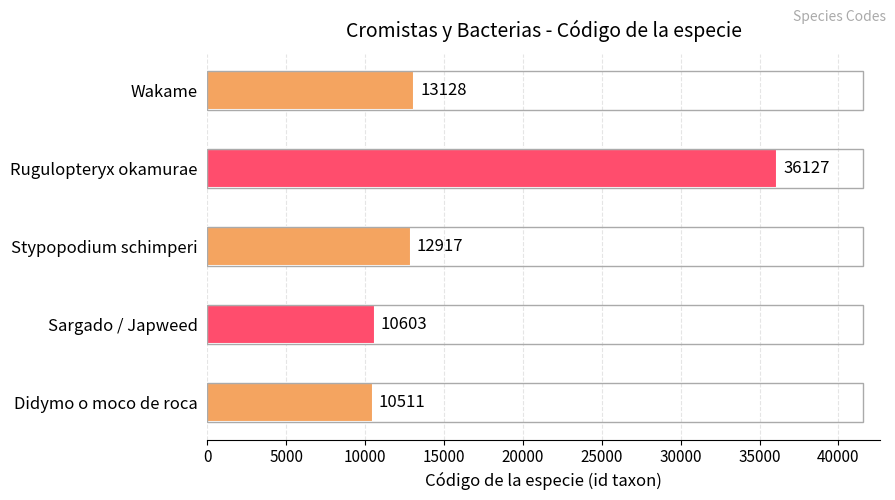

Which category has the highest value across all series?

Rugulopteryx okamurae